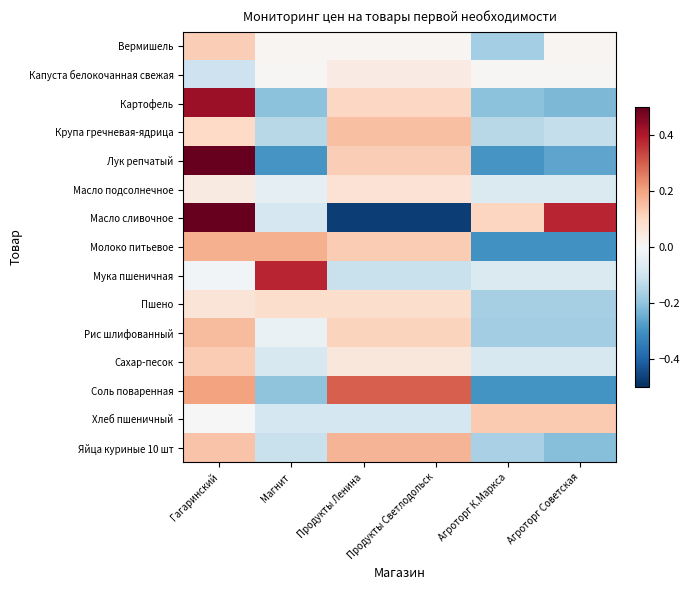

Reading left to right, list all the values displayed in this chart.

Вермишель: Гагаринский=0.1	Магнит=0.0	Продукты Ленина=0.0	Продукты Светлодольск=0.0	Агроторг К.Маркса=-0.2	Агроторг Советская=0.0
Капуста белокочанная свежая: Гагаринский=-0.1	Магнит=0.0	Продукты Ленина=0.0	Продукты Светлодольск=0.0	Агроторг К.Маркса=0.0	Агроторг Советская=0.0
Картофель: Гагаринский=0.4	Магнит=-0.2	Продукты Ленина=0.1	Продукты Светлодольск=0.1	Агроторг К.Маркса=-0.2	Агроторг Советская=-0.2
Крупа гречневая-ядрица: Гагаринский=0.1	Магнит=-0.1	Продукты Ленина=0.1	Продукты Светлодольск=0.1	Агроторг К.Маркса=-0.1	Агроторг Советская=-0.1
Лук репчатый: Гагаринский=0.6	Магнит=-0.3	Продукты Ленина=0.1	Продукты Светлодольск=0.1	Агроторг К.Маркса=-0.3	Агроторг Советская=-0.3
Масло подсолнечное: Гагаринский=0.0	Магнит=-0.0	Продукты Ленина=0.1	Продукты Светлодольск=0.1	Агроторг К.Маркса=-0.1	Агроторг Советская=-0.1
Масло сливочное: Гагаринский=0.5	Магнит=-0.1	Продукты Ленина=-0.5	Продукты Светлодольск=-0.5	Агроторг К.Маркса=0.1	Агроторг Советская=0.4
Молоко питьевое: Гагаринский=0.2	Магнит=0.2	Продукты Ленина=0.1	Продукты Светлодольск=0.1	Агроторг К.Маркса=-0.3	Агроторг Советская=-0.3
Мука пшеничная: Гагаринский=-0.0	Магнит=0.4	Продукты Ленина=-0.1	Продукты Светлодольск=-0.1	Агроторг К.Маркса=-0.1	Агроторг Советская=-0.1
Пшено: Гагаринский=0.1	Магнит=0.1	Продукты Ленина=0.1	Продукты Светлодольск=0.1	Агроторг К.Маркса=-0.2	Агроторг Советская=-0.2
Рис шлифованный: Гагаринский=0.2	Магнит=-0.0	Продукты Ленина=0.1	Продукты Светлодольск=0.1	Агроторг К.Маркса=-0.2	Агроторг Советская=-0.2
Сахар-песок: Гагаринский=0.1	Магнит=-0.1	Продукты Ленина=0.1	Продукты Светлодольск=0.1	Агроторг К.Маркса=-0.1	Агроторг Советская=-0.1
Соль поваренная: Гагаринский=0.2	Магнит=-0.2	Продукты Ленина=0.3	Продукты Светлодольск=0.3	Агроторг К.Маркса=-0.3	Агроторг Советская=-0.3
Хлеб пшеничный: Гагаринский=0.0	Магнит=-0.1	Продукты Ленина=-0.1	Продукты Светлодольск=-0.1	Агроторг К.Маркса=0.1	Агроторг Советская=0.1
Яйца куриные 10 шт: Гагаринский=0.1	Магнит=-0.1	Продукты Ленина=0.2	Продукты Светлодольск=0.2	Агроторг К.Маркса=-0.2	Агроторг Советская=-0.2